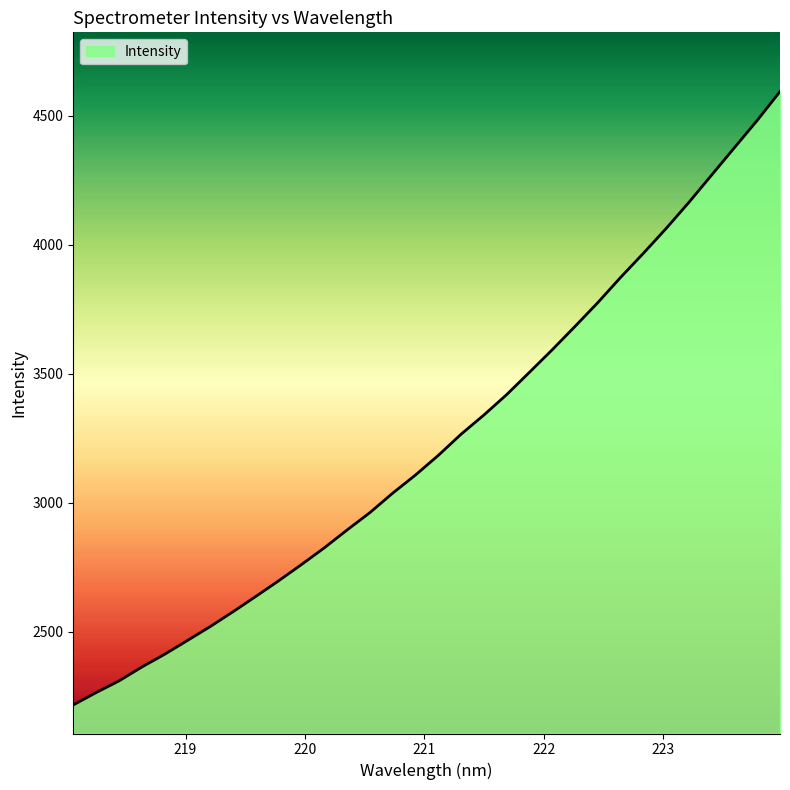

What is the minimum value shown in the chart?

2215.4